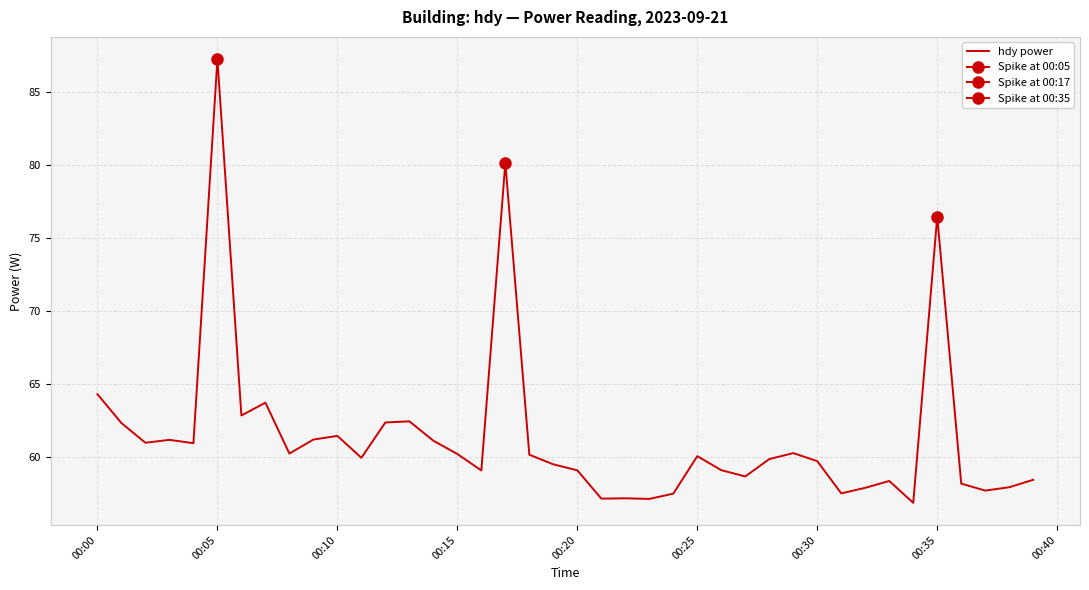

How many interior local valleys (lower than both neighbors) does the data have?

12